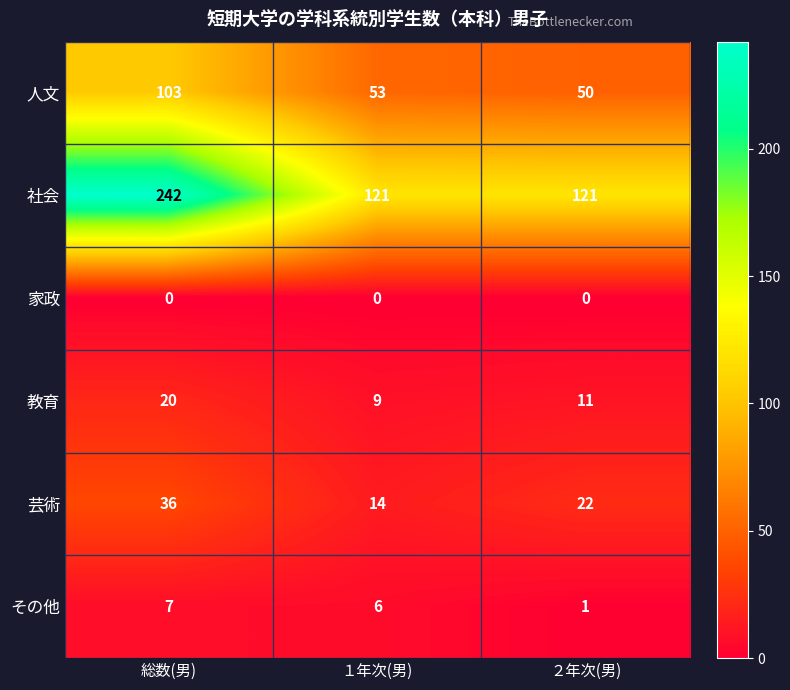

Reading right to left, what are all the values shown in this chart?

人文: 50	53	103
社会: 121	121	242
家政: 0	0	0
教育: 11	9	20
芸術: 22	14	36
その他: 1	6	7